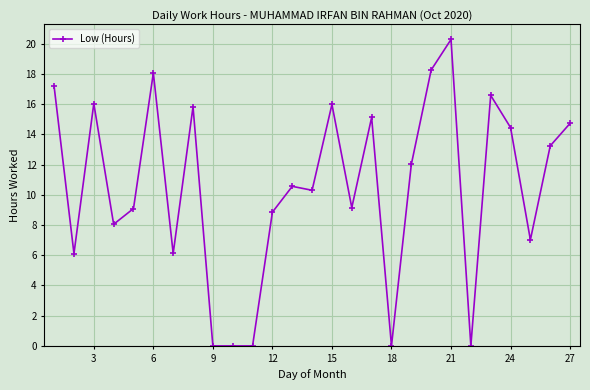

What is the value of the 19th point from the left?

12.0